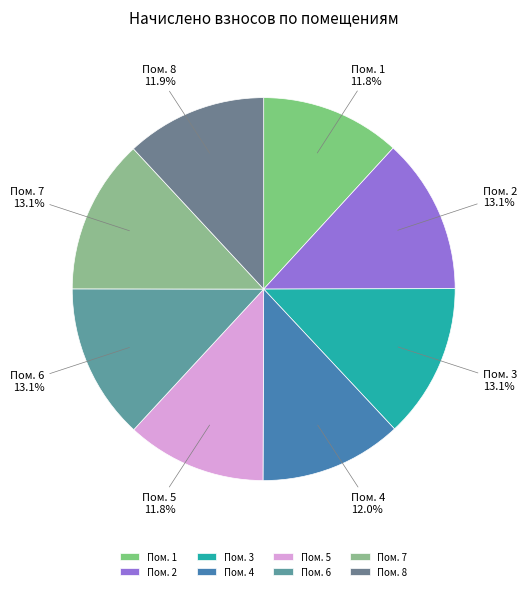

To the nearest percent, what is the difference between the largest and smallest slice percentages?

1%